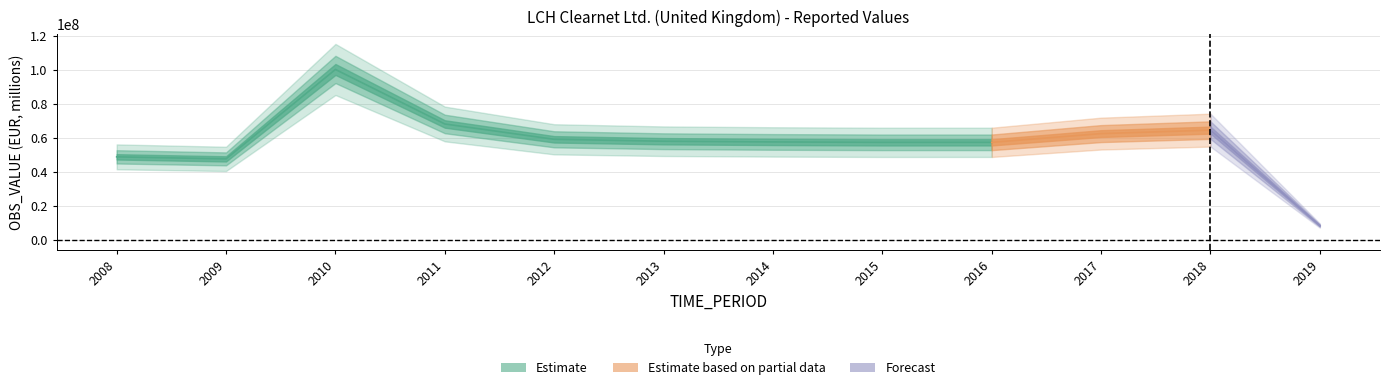

Reading right to left, transcribe all the data shown in this chart.

2019=8373610.5	2018=64639360.4	2017=62597347.8	2016=57451635.6	2015=57445896.4	2014=57688753.4	2013=58103644.0	2012=59228903.9	2011=68267736.5	2010=100394621.4	2009=47693854.0	2008=48892256.8